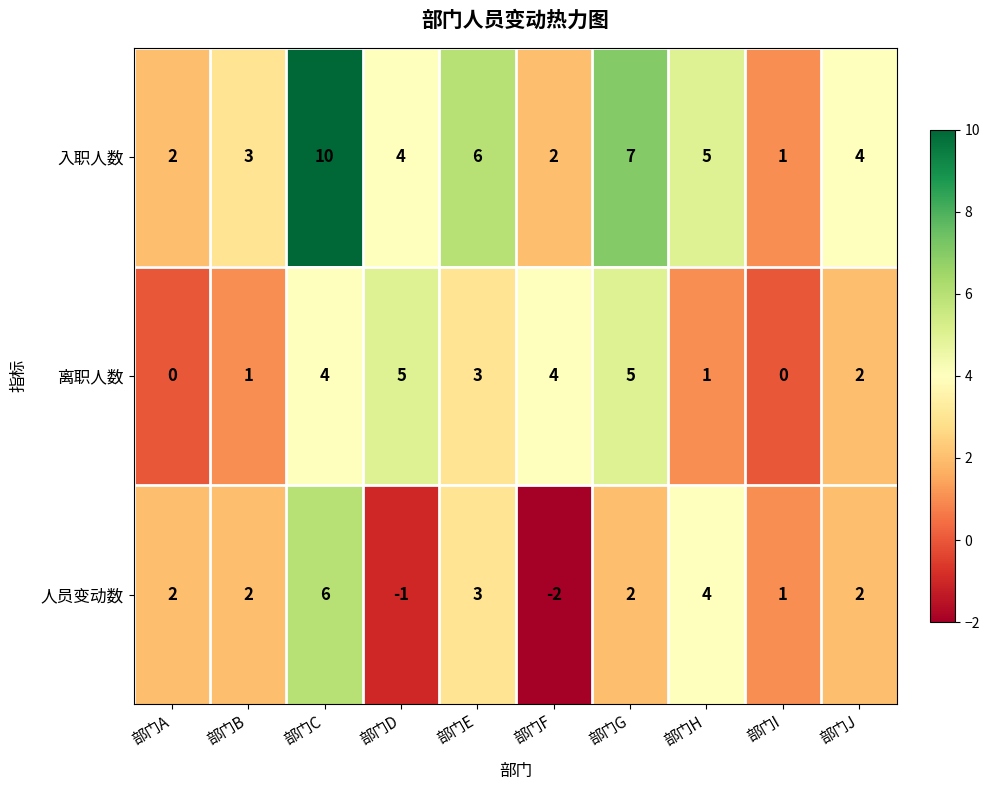

Which series has the widest spread of values?

入职人数